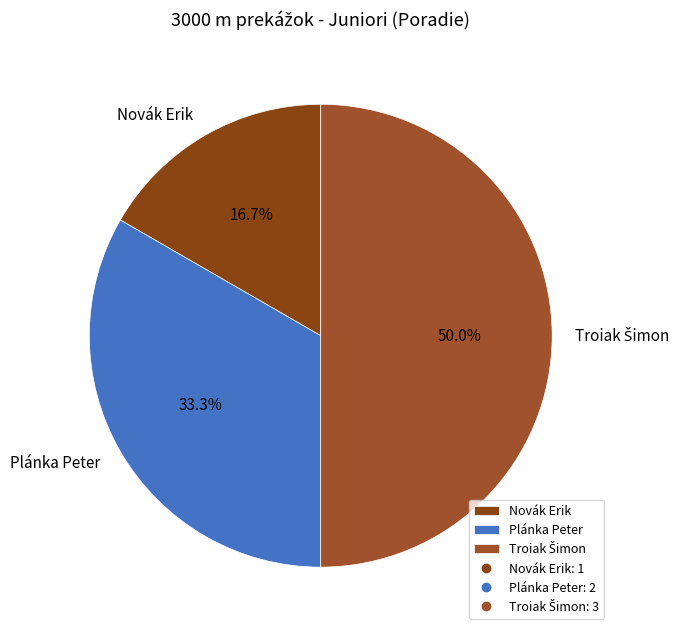

Combined, what portion of the pie is Plánka Peter and Novák Erik?

50.0%